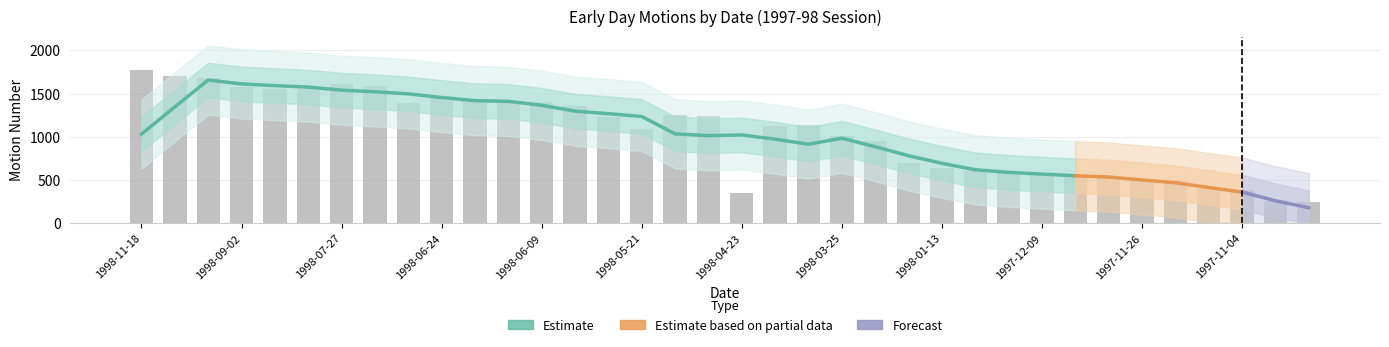

What is the average value?

1038